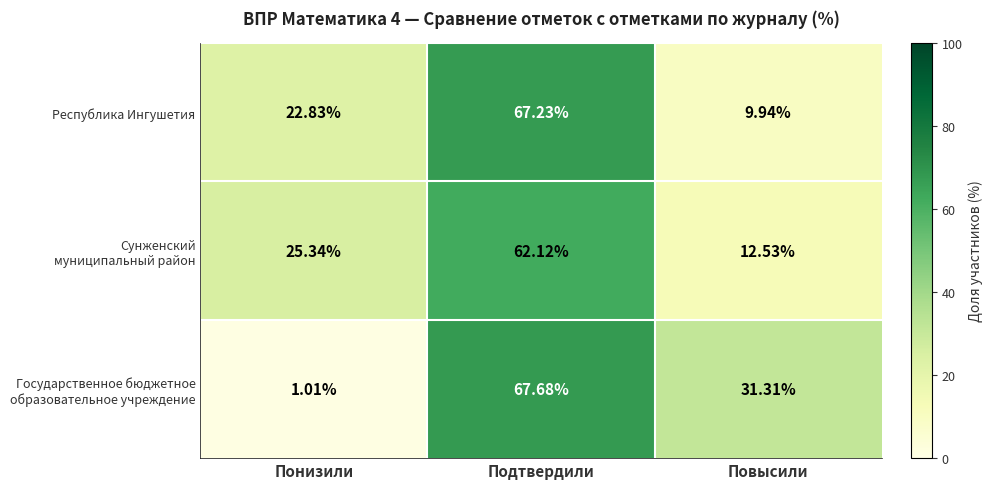

At which category does the chart reach its peak across all series?

Подтвердили